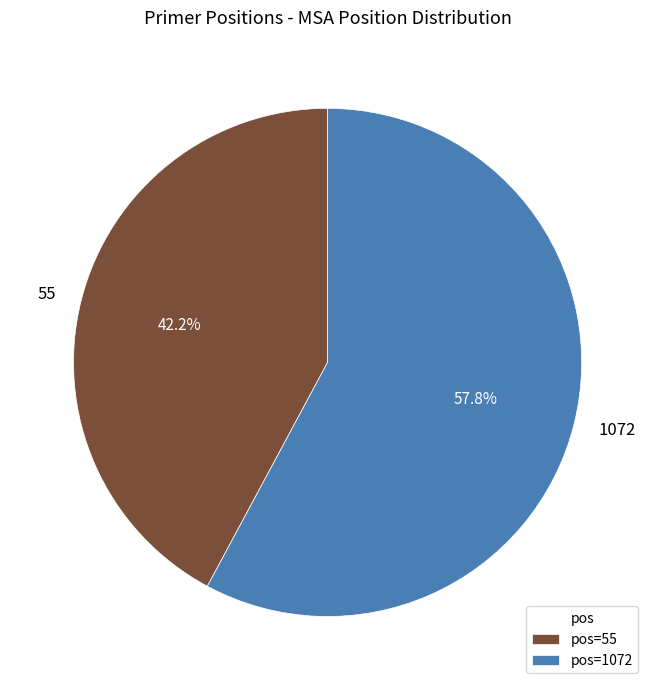

To the nearest percent, what is the average slice percentage?

50%